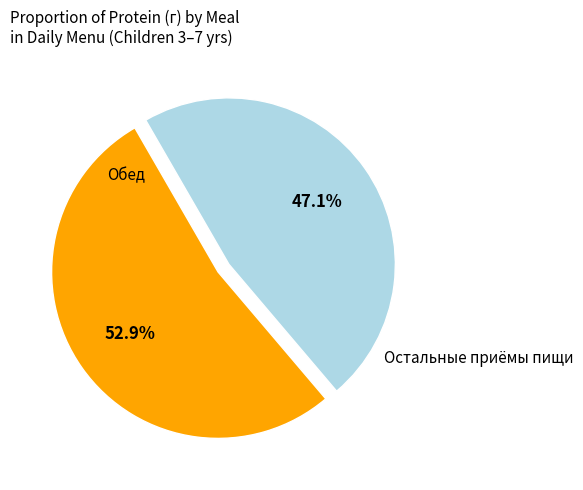

Is there a majority slice in this chart?

Yes